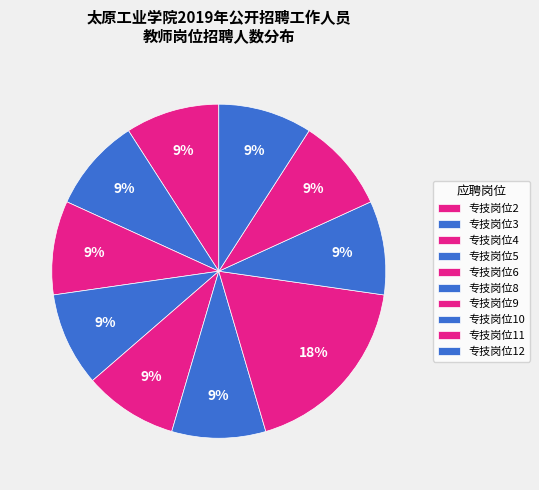

Count the number of slices in the pie.

10